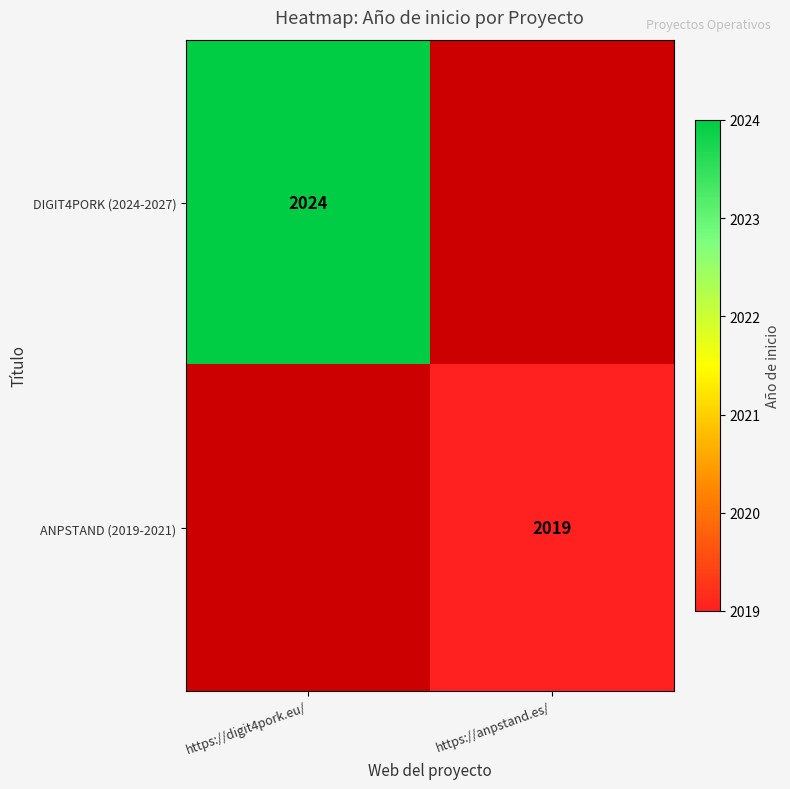

The value of ANPSTAND (2019-2021) at https://anpstand.es/ is 2019. True or false?

True